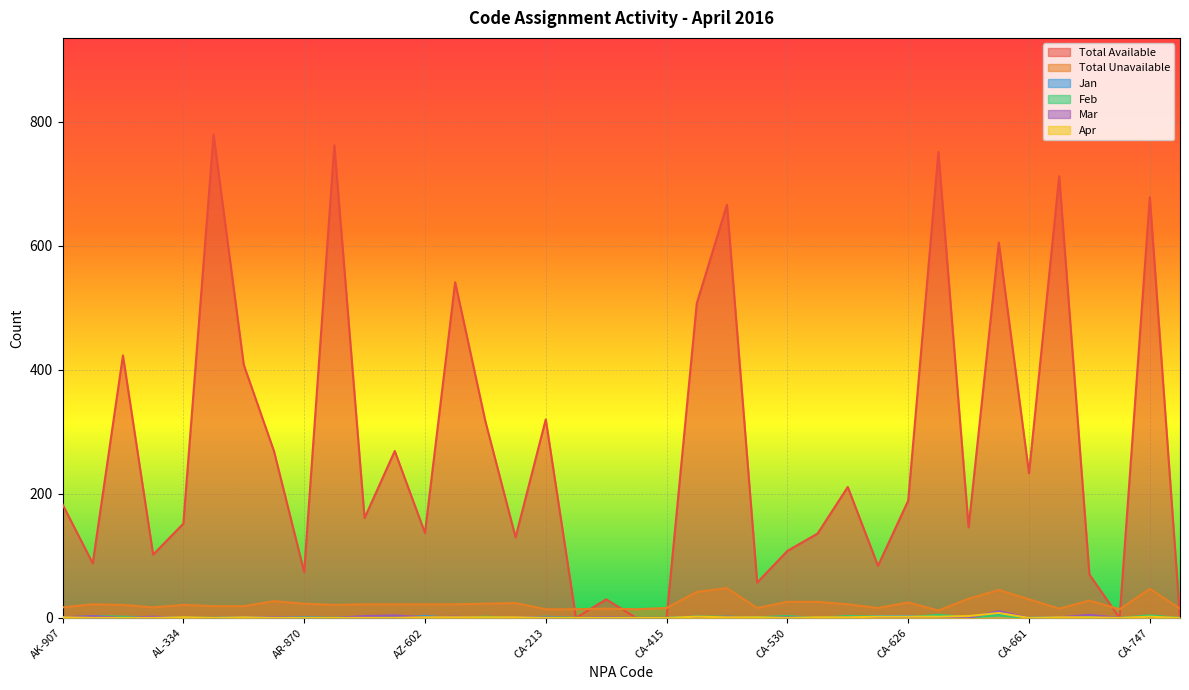

At which category does Total Unavailable reach its first local peak?

AL-205